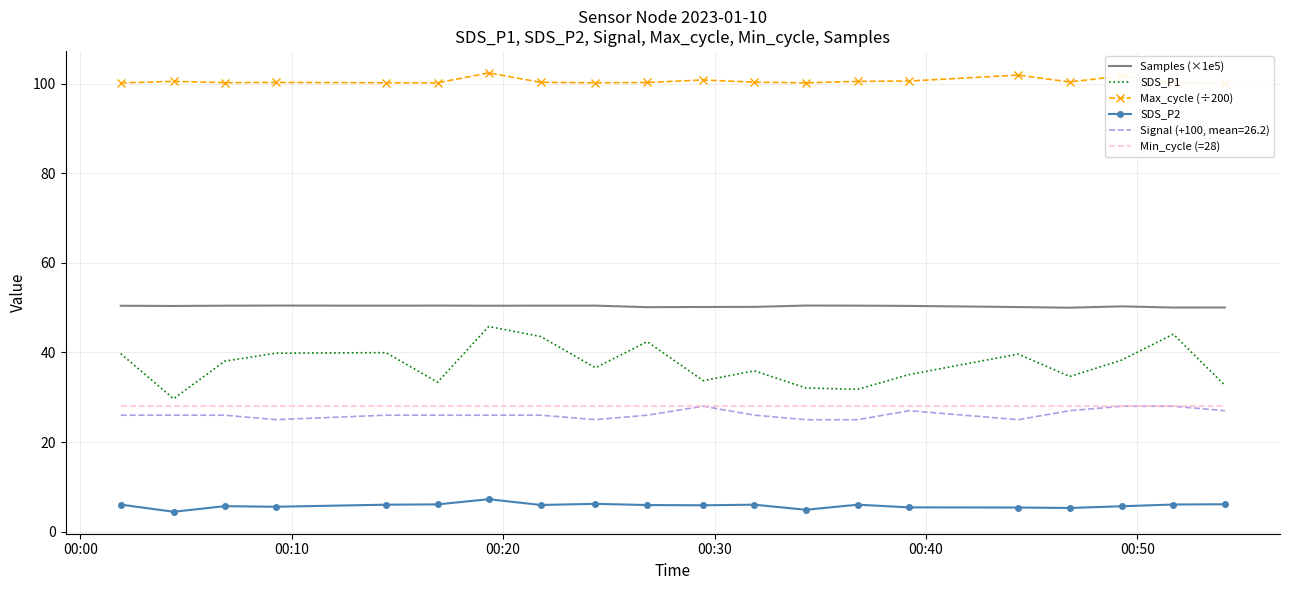

True or false: Max_cycle (÷200) and SDS_P1 intersect in this chart.

False